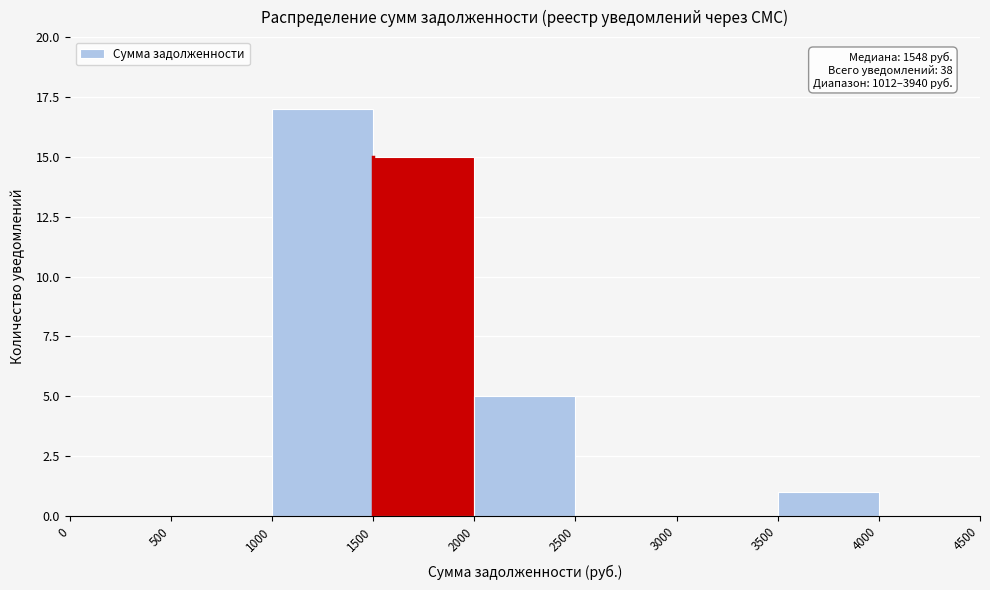

Which range on the x-axis has the tallest bar?

1000 to 1500